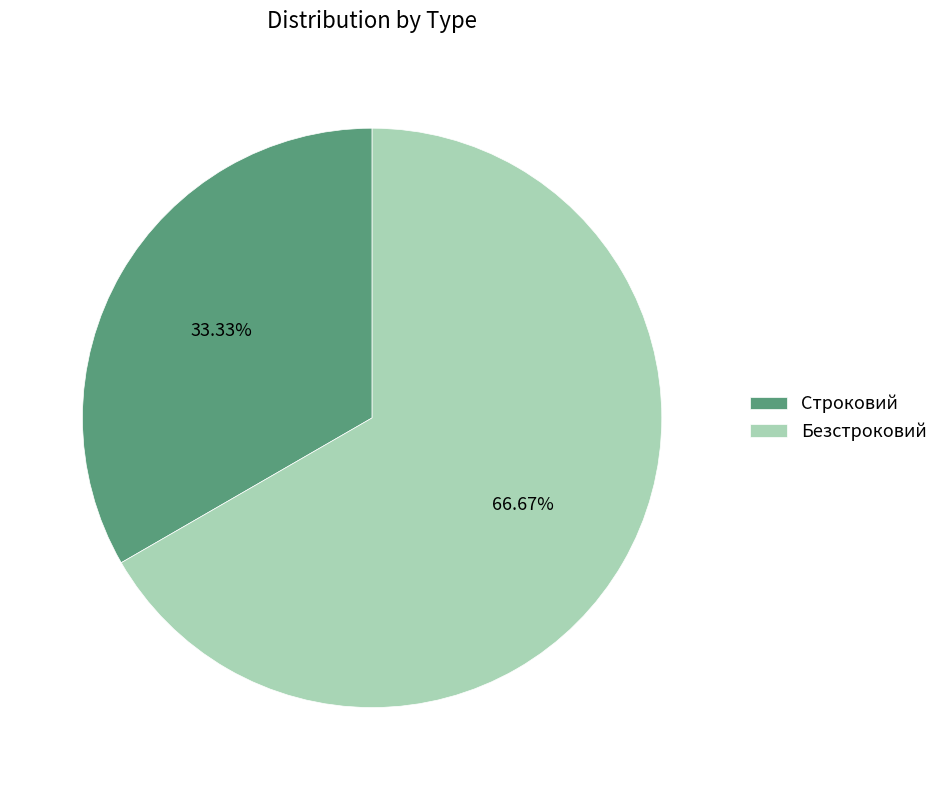

Which category accounts for the majority?

Безстроковий